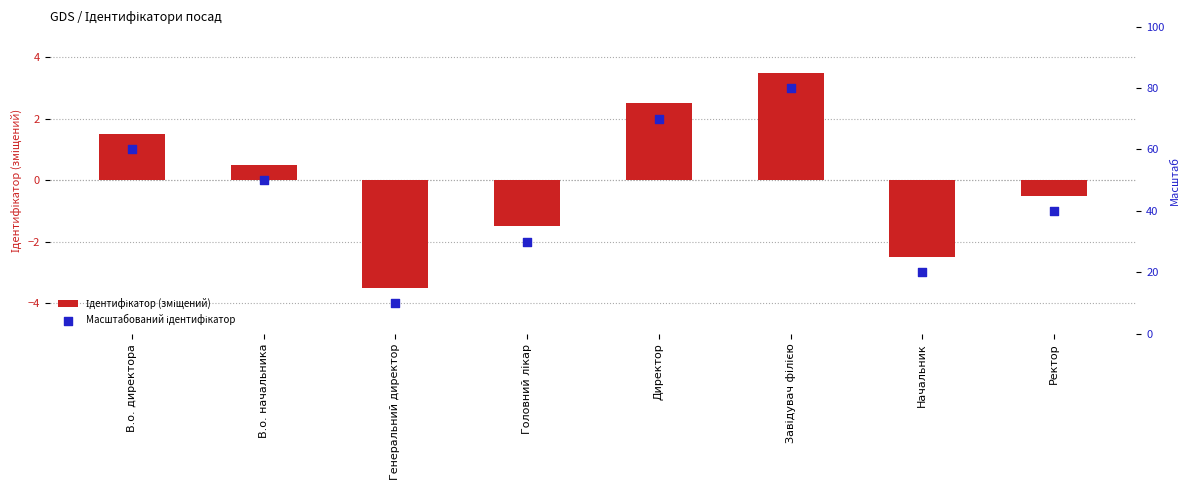

What is the total value across all series at Директор?

72.5